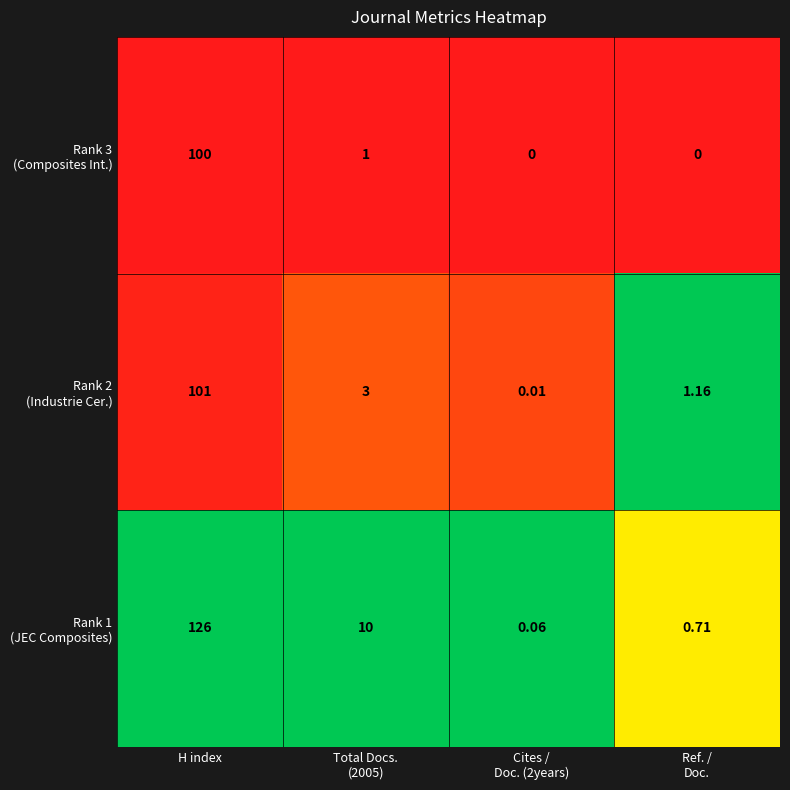

Which category has the highest value across all series?

H index